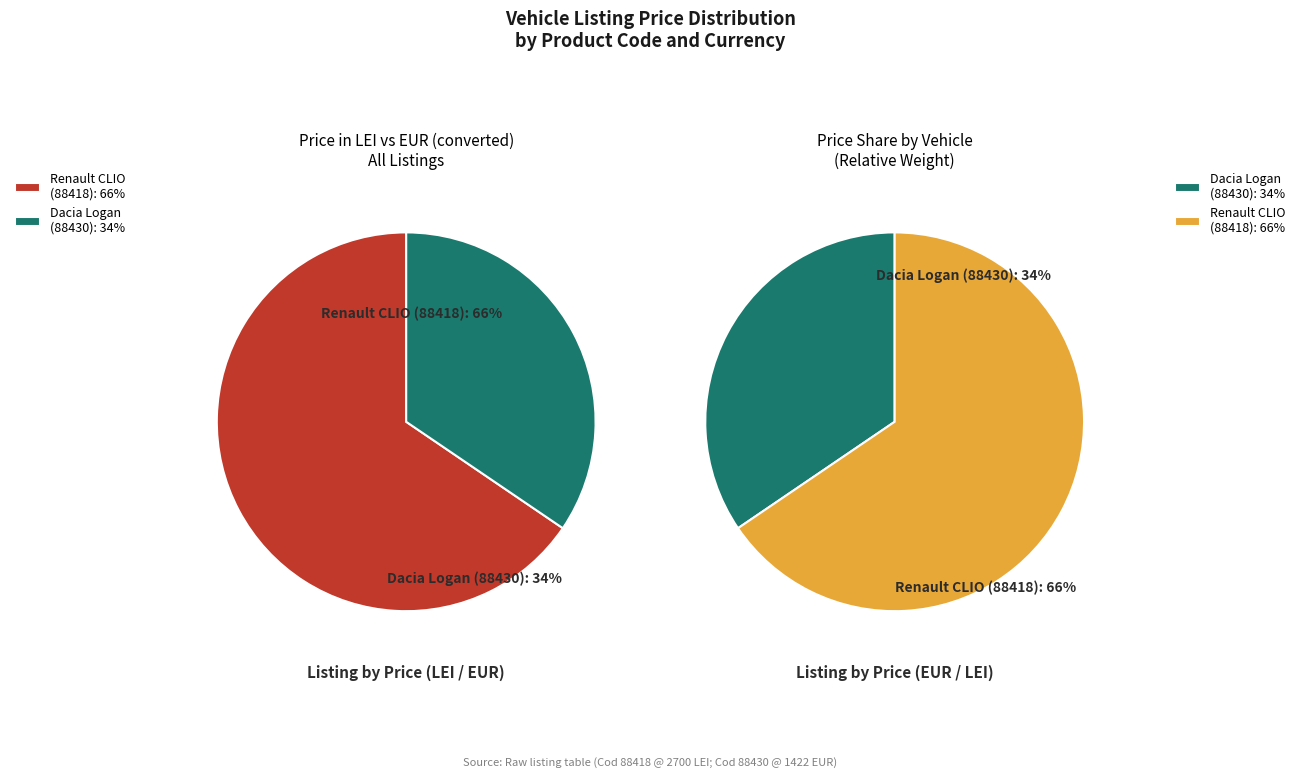

Which slice is the largest?

88418